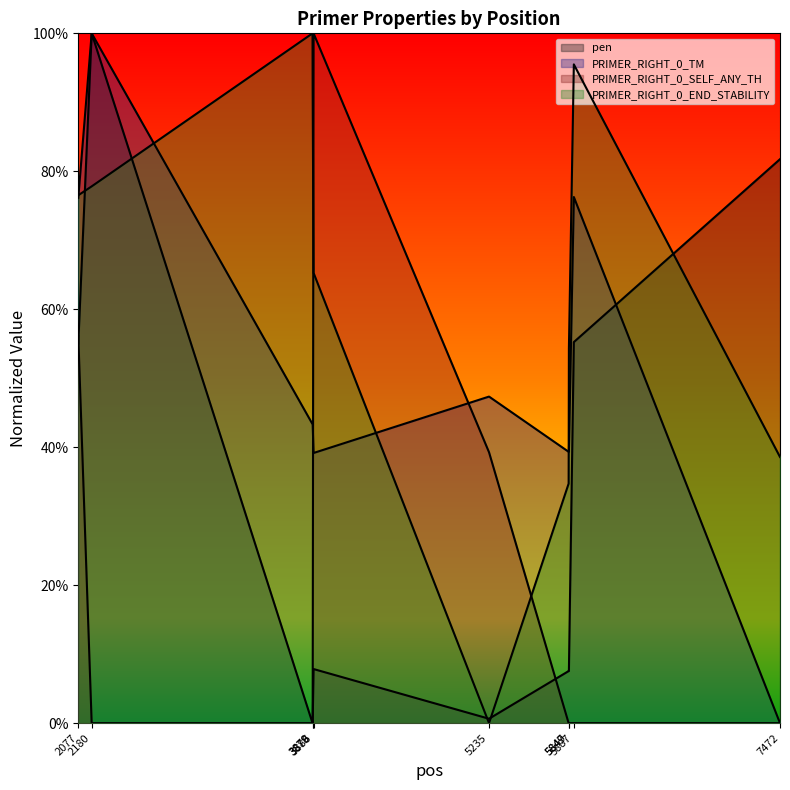

Which series has the largest total across all categories?

PRIMER_RIGHT_0_END_STABILITY